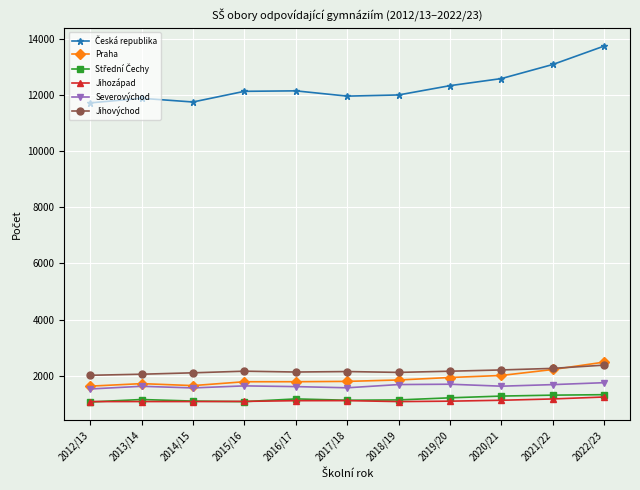

What is the maximum value shown in the chart?

13738